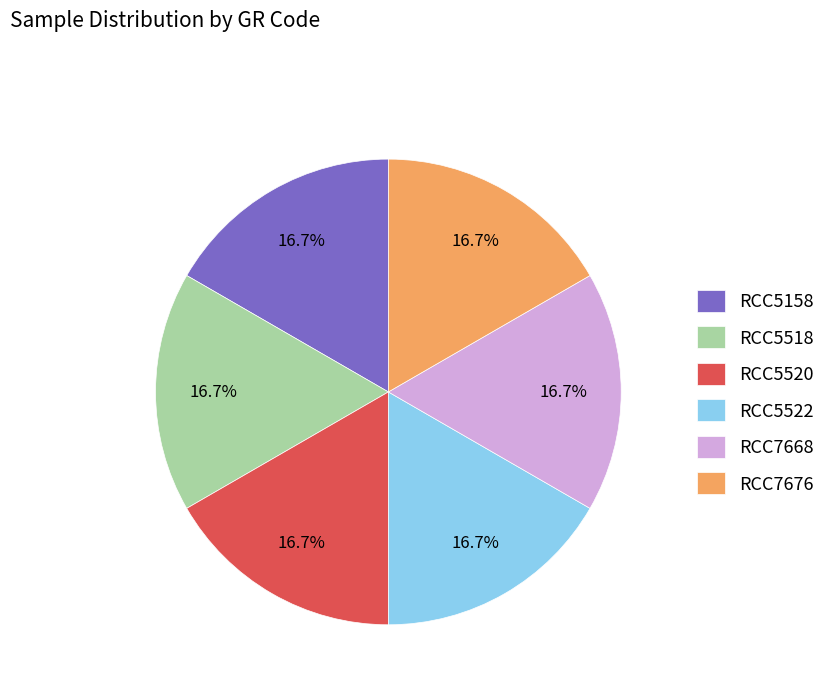

How much of the chart is everything except RCC7668?

83.3%